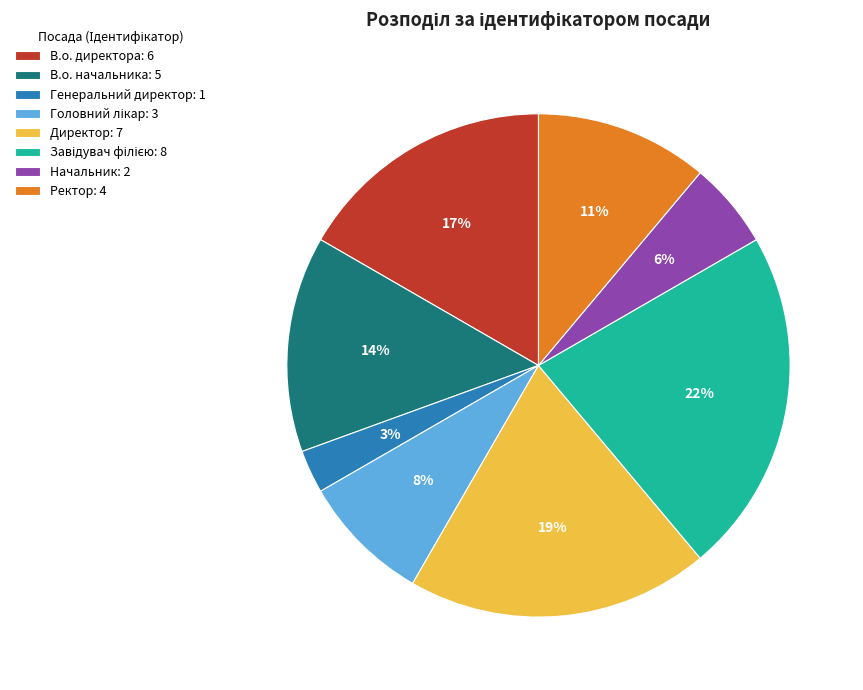

To the nearest percent, what is the average slice percentage?

12%